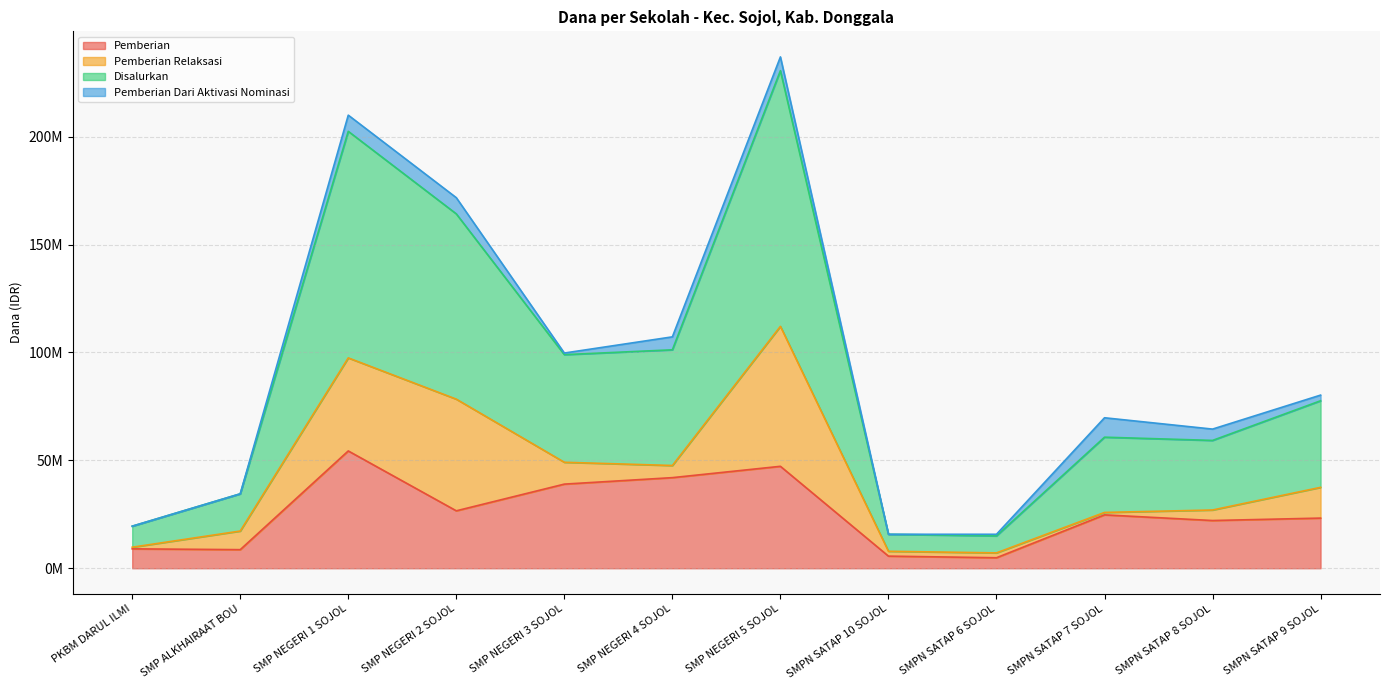

Which series has the largest total across all categories?

Disalurkan